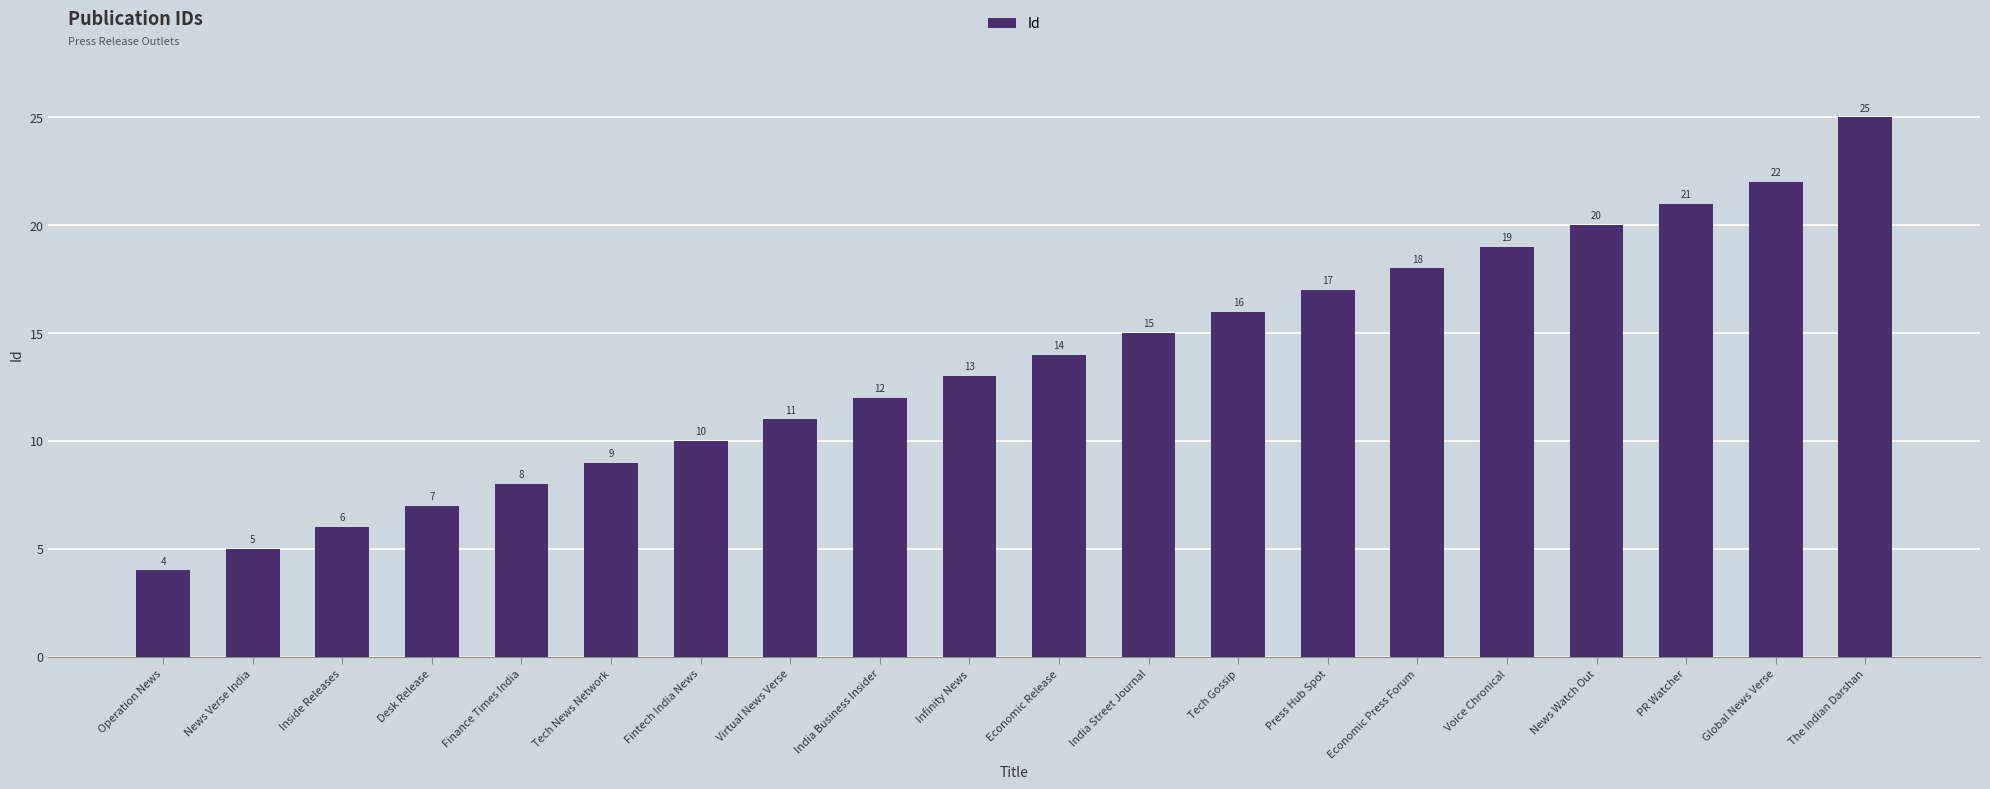

Which label corresponds to the smallest value in the chart?

Operation News